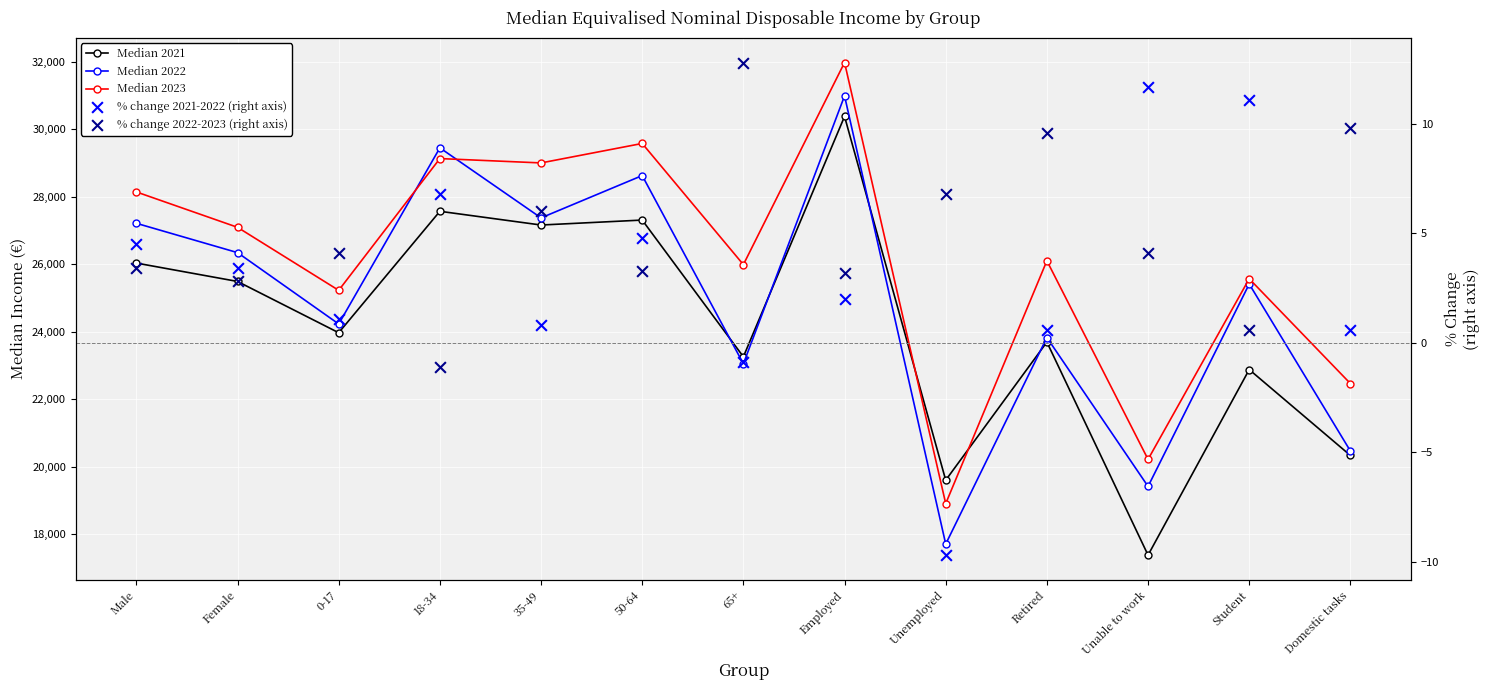

At which category is the sum across all series the highest?

Employed